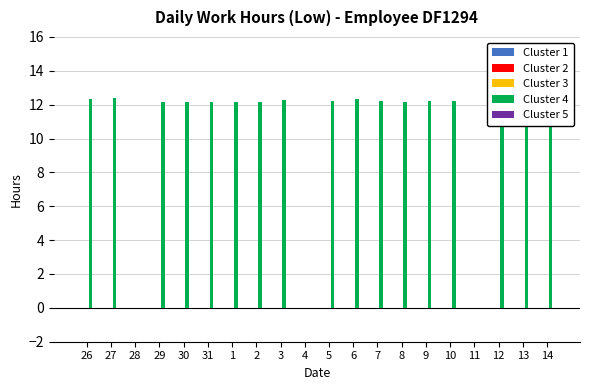

Which series has the largest total across all categories?

Cluster 4